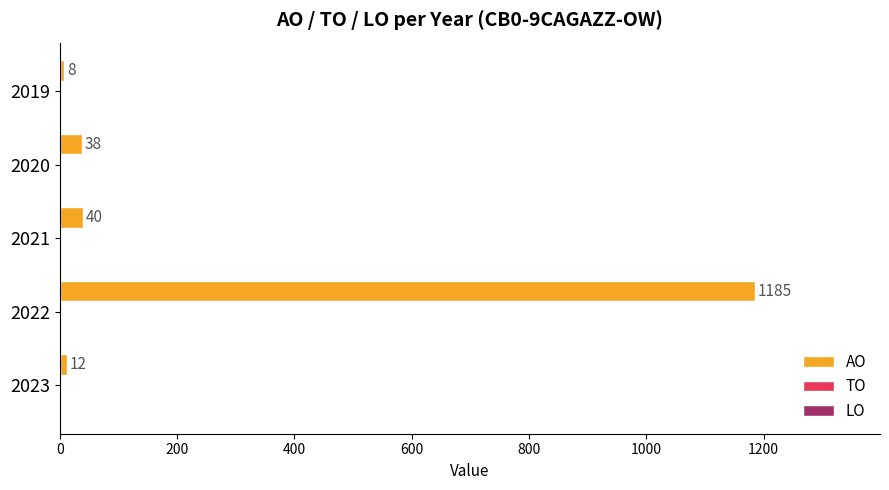

What is the greatest value displayed?

1185